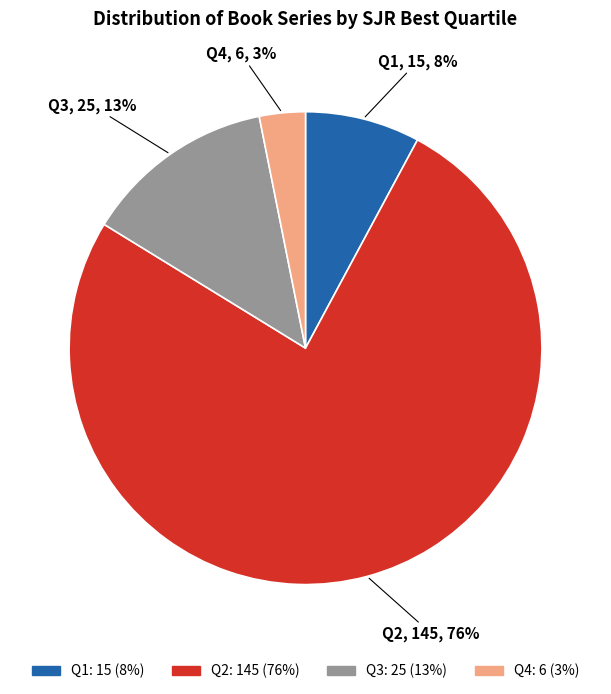

To the nearest percent, what is the combined percentage of Q3 and Q2?

89%